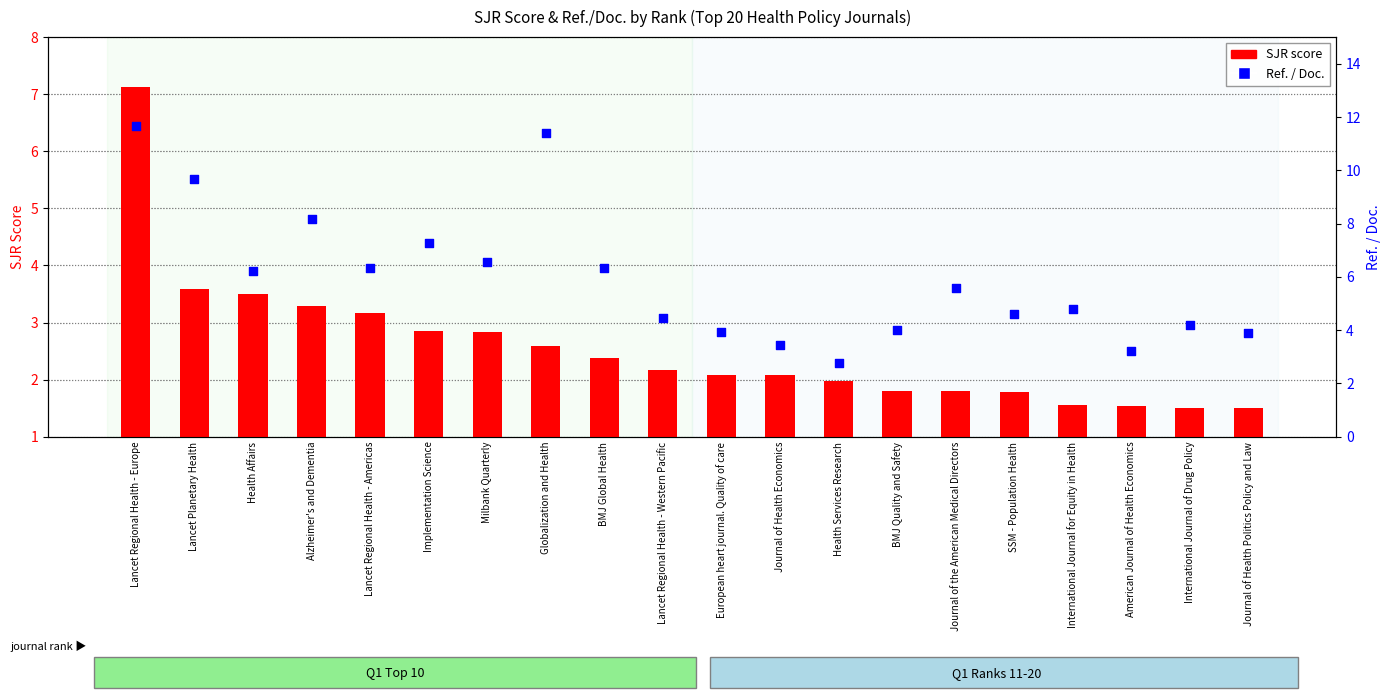

Which series contains the highest Y value?

Ref. / Doc.